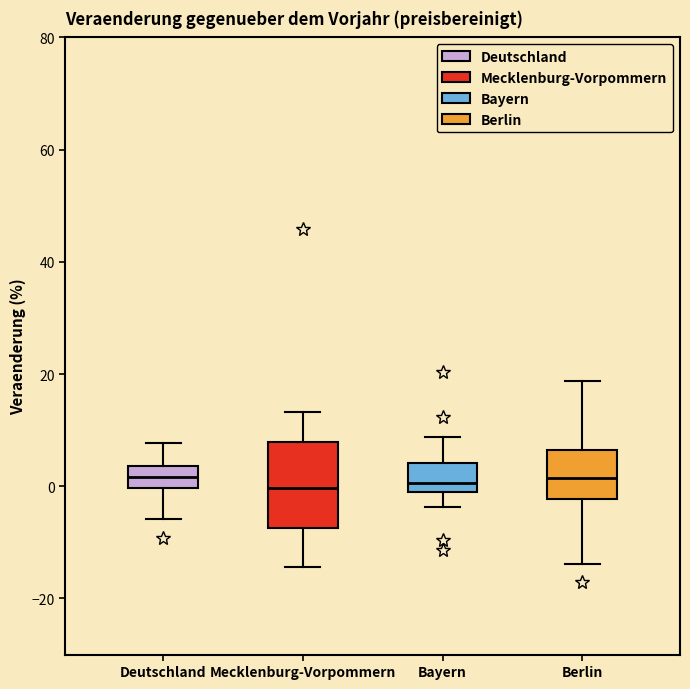

Which box is the tallest, from its lower edge to its upper edge?

Mecklenburg-Vorpommern